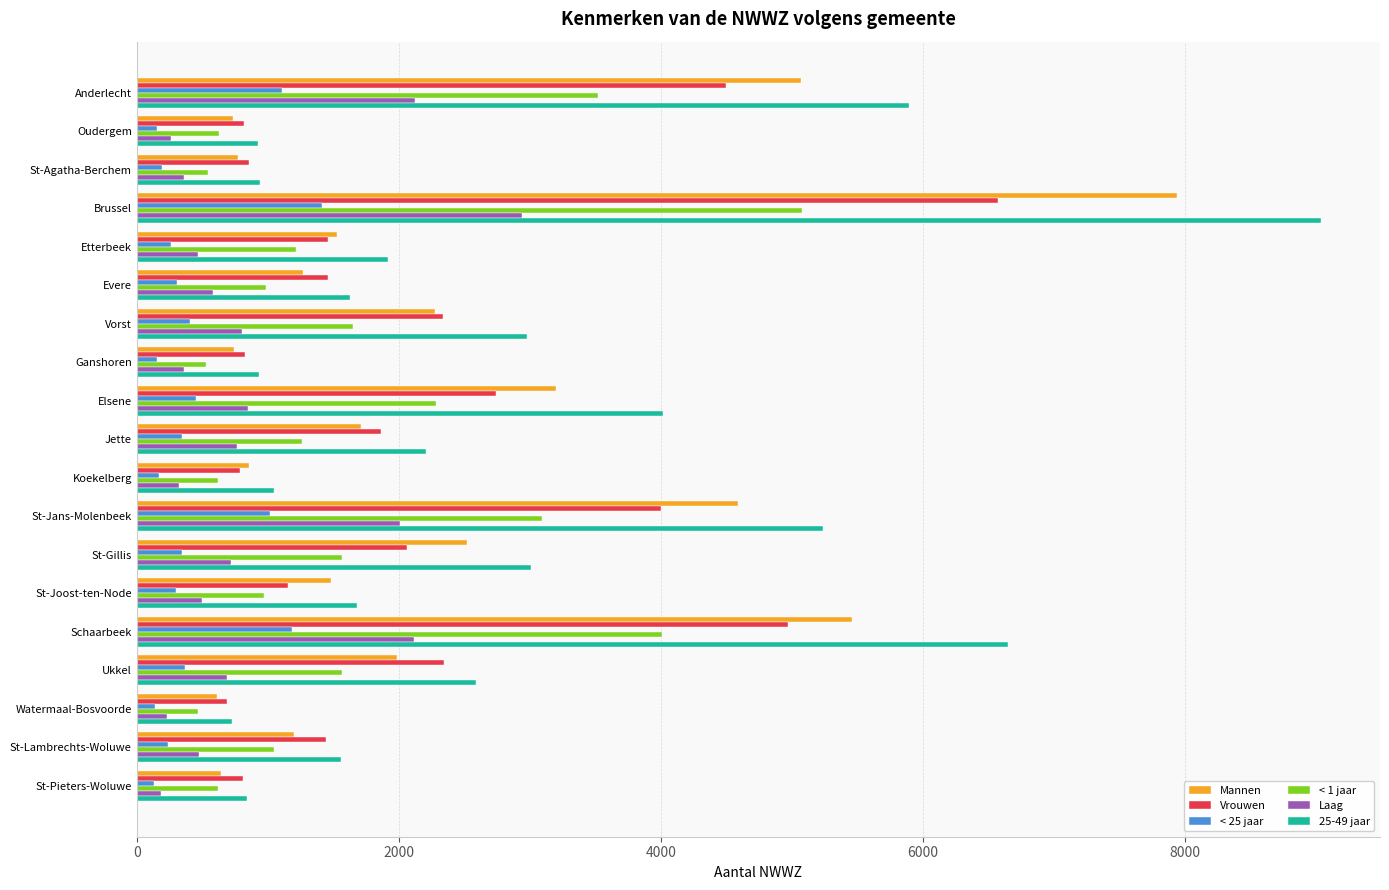

At which label is Mannen closest to 4273?

St-Jans-Molenbeek